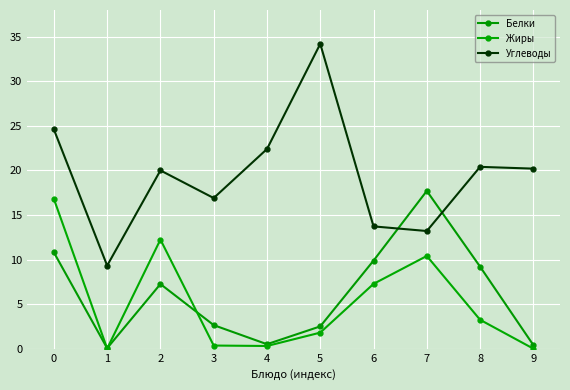

At 4, list the series in order from smallest to largest.

Жиры, Белки, Углеводы